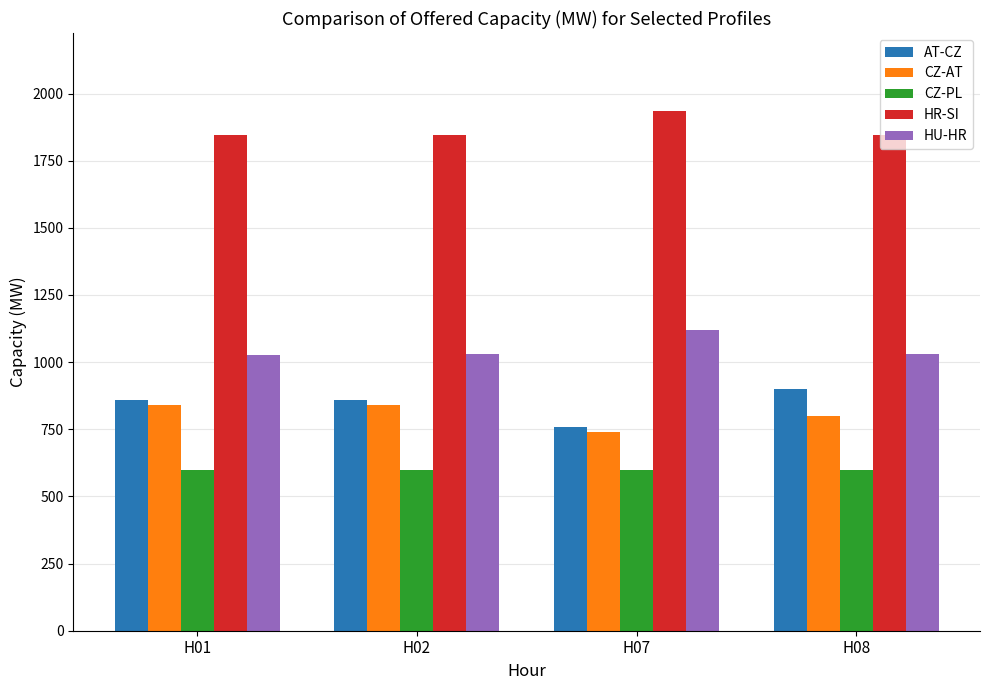

The value of HU-HR at H01 is 1449. True or false?

False